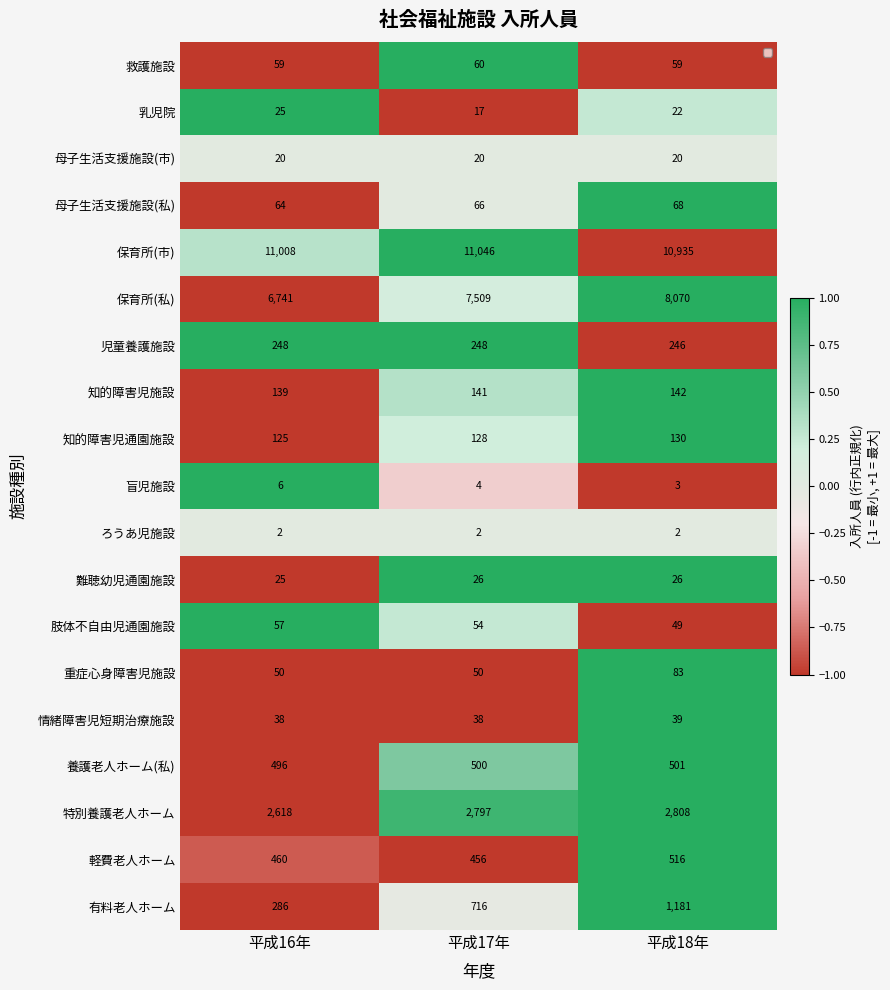

True or false: 盲児施設 has a value of 2 at 平成17年.

False